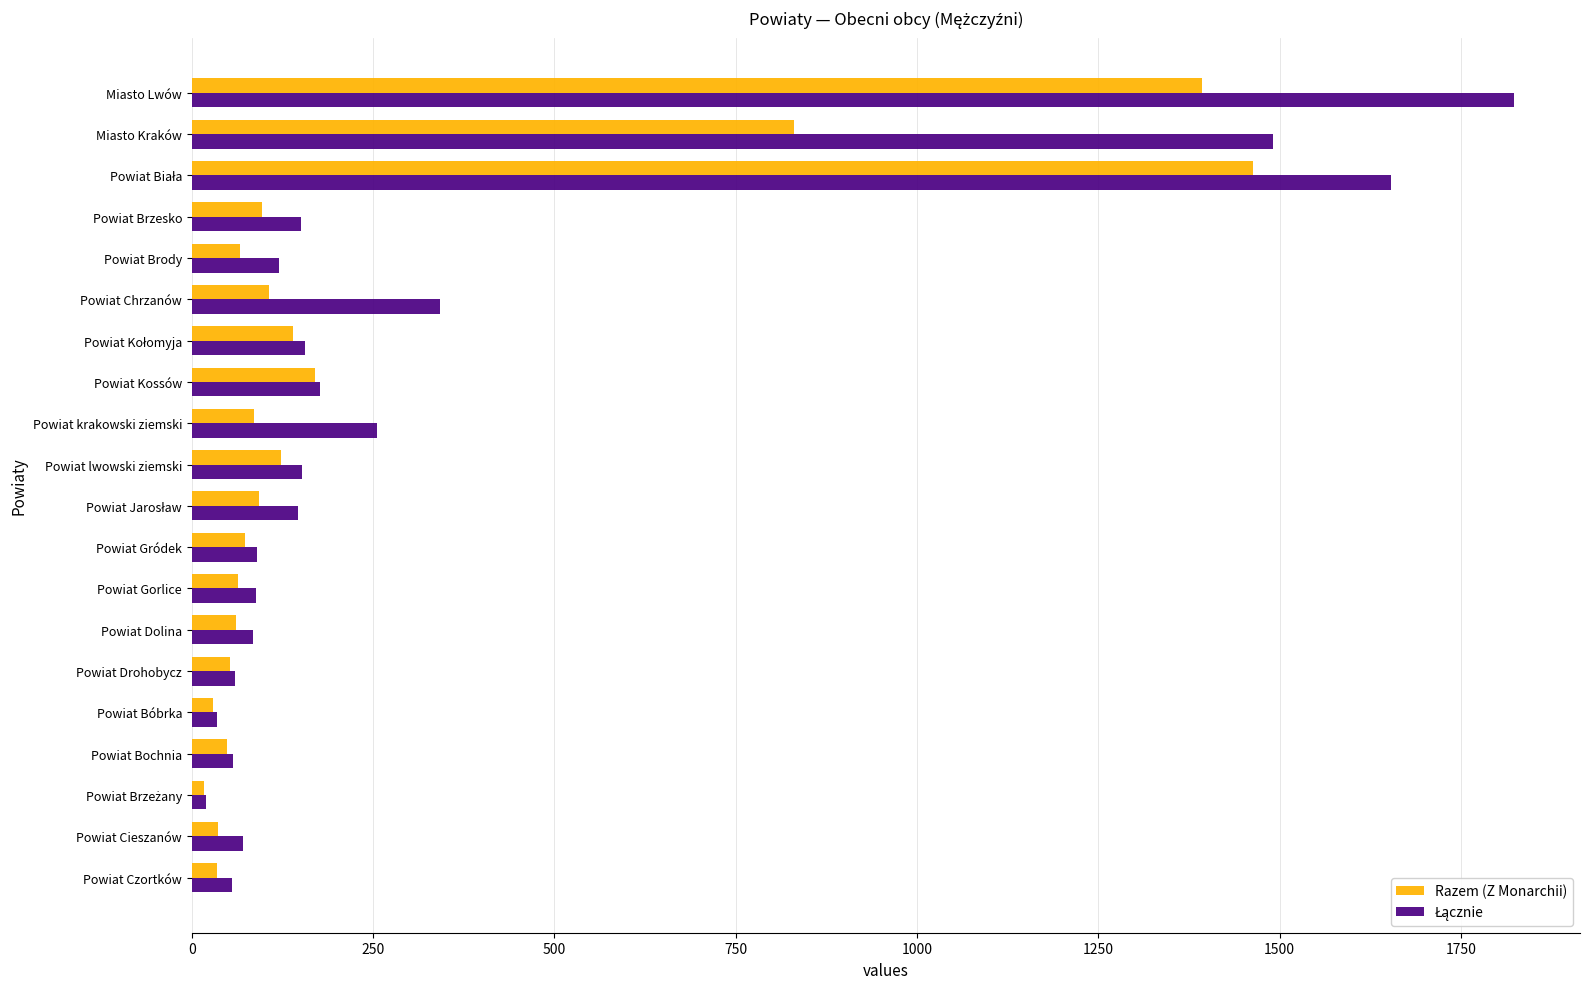

What is the difference between the highest and lowest values at Powiat krakowski ziemski?

169